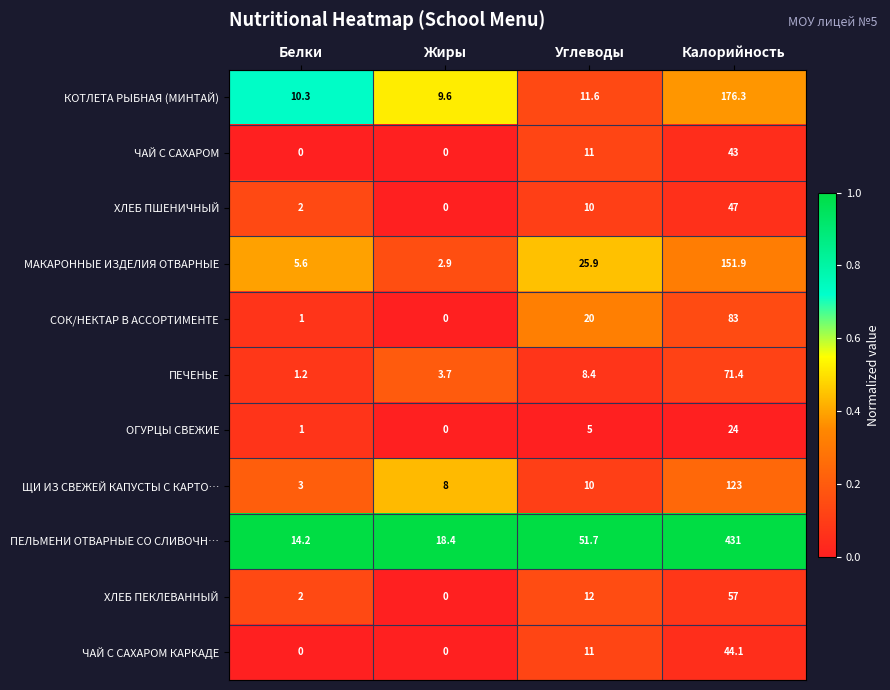

Rank the categories by МАКАРОННЫЕ ИЗДЕЛИЯ ОТВАРНЫЕ value from highest to lowest.

Калорийность, Углеводы, Белки, Жиры